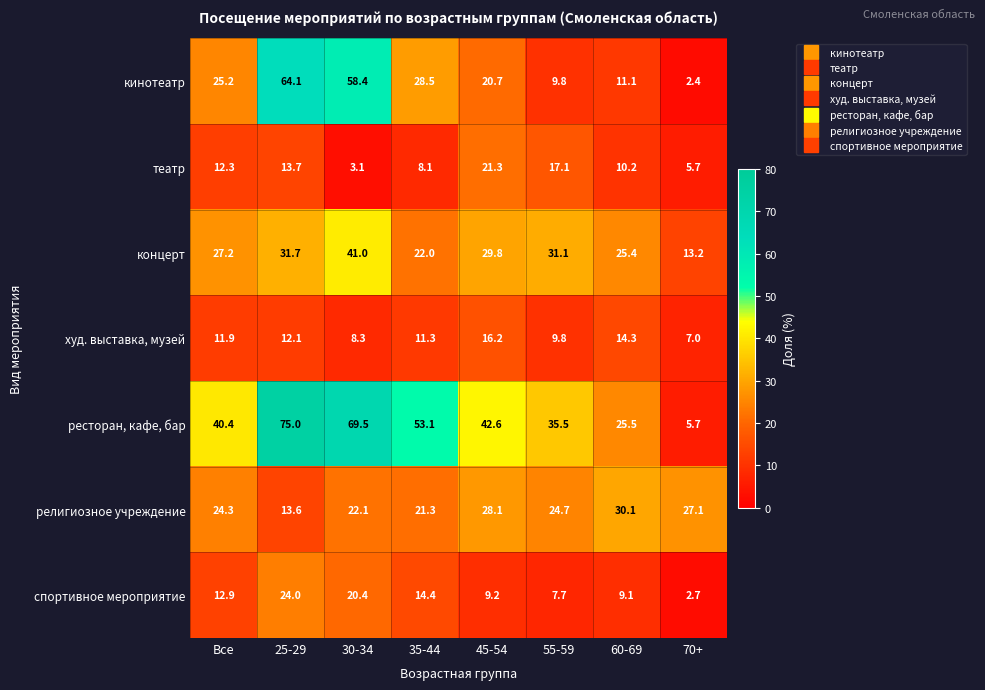

Is it true that худ. выставка, музей equals 12.1 at 25-29?

True